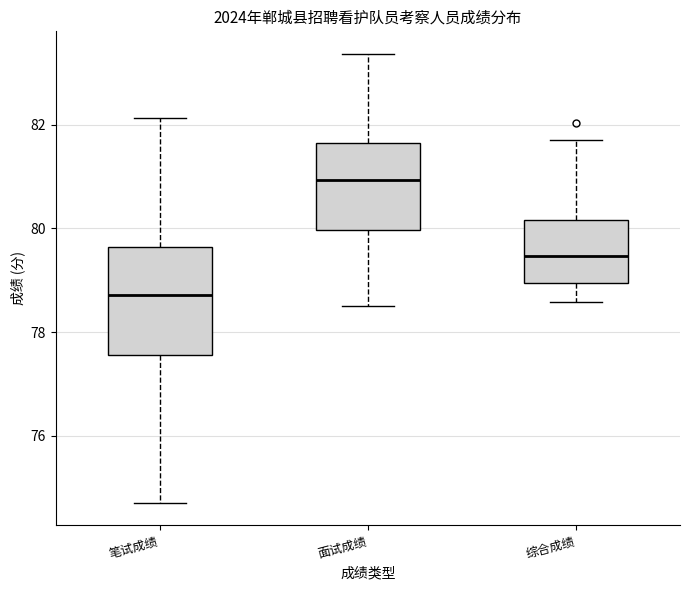

Reading left to right, transcribe this box plot: for each box, give where its median line is, the range the box spans, and where its two whiskers end, as read against the y-axis. The values are not printed on the chart, so give them approximately, as read against the axis.

笔试成绩: median 78.8, box 77.6 to 79.6, whiskers 74.8 to 82.2
面试成绩: median 81.0, box 80.0 to 81.6, whiskers 78.6 to 83.4
综合成绩: median 79.4, box 79.0 to 80.2, whiskers 78.6 to 81.8